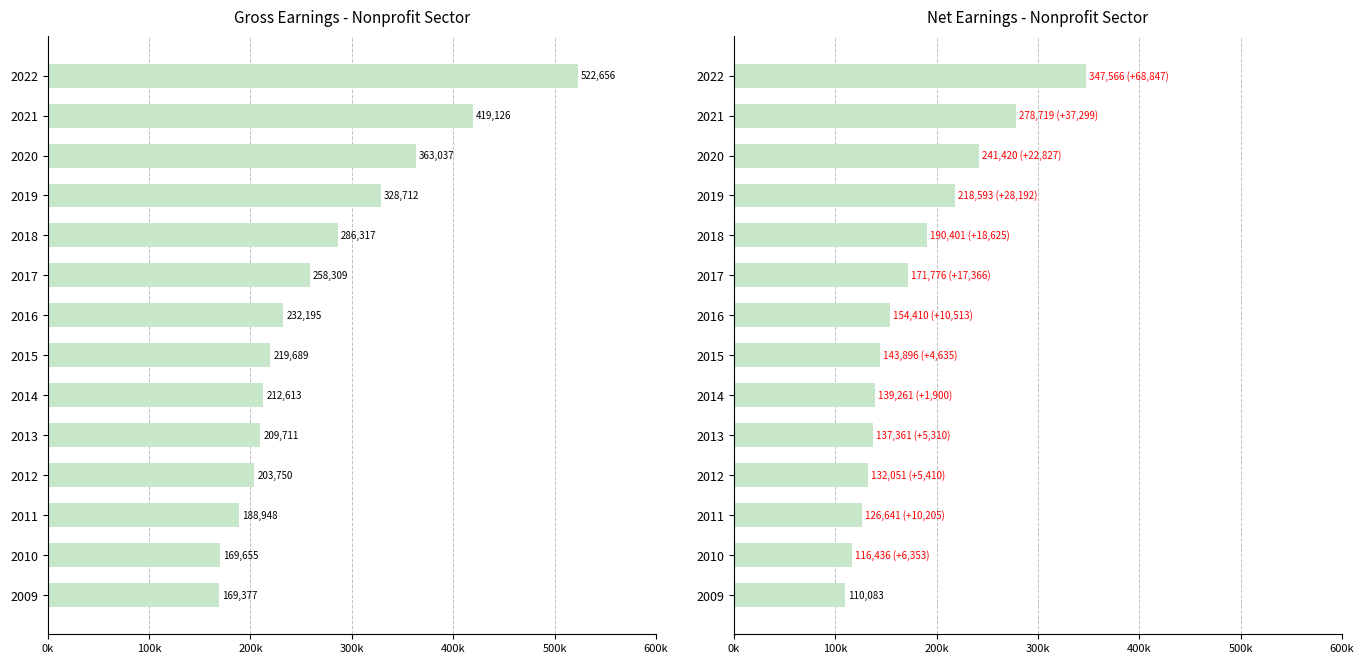

Reading left to right, extract all data points from this chart.

Gross earnings (Ft/month): 169377.0	169655.0	188948.0	203750.0	209711.0	212613.0	219688.6	232195.1	258309.3	286317.3	328712.0	363037.0	419126.0	522656.0
Net earnings (Ft/month): 110083.0	116436.0	126641.0	132051.0	137361.0	139261.0	143896.3	154409.8	171775.6	190401.0	218593.0	241420.0	278719.0	347566.0